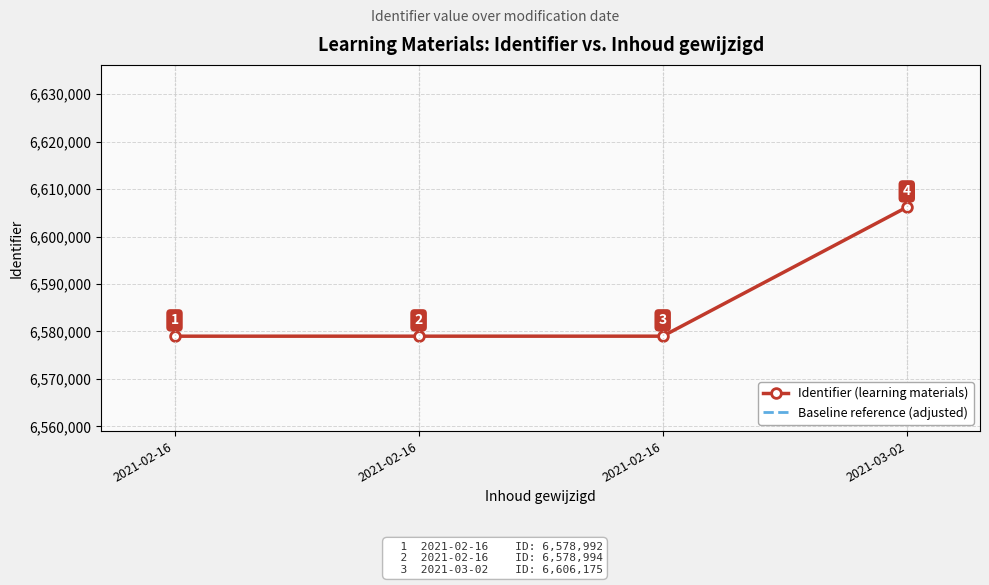

At which label does Identifier (learning materials) first exceed 6578996?

2021-03-02